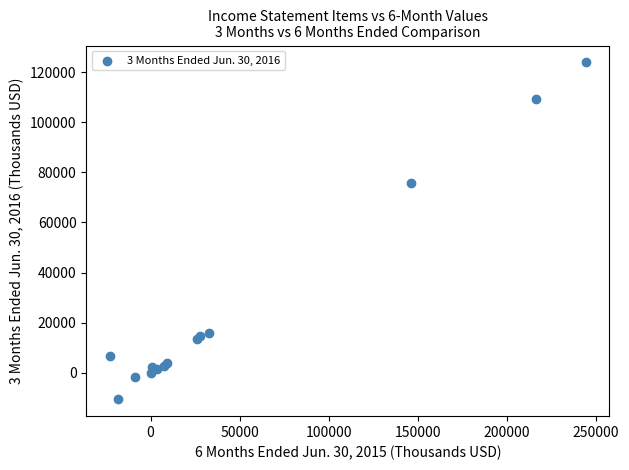

What Y value in the scatter plot is closest to 56657?

75782